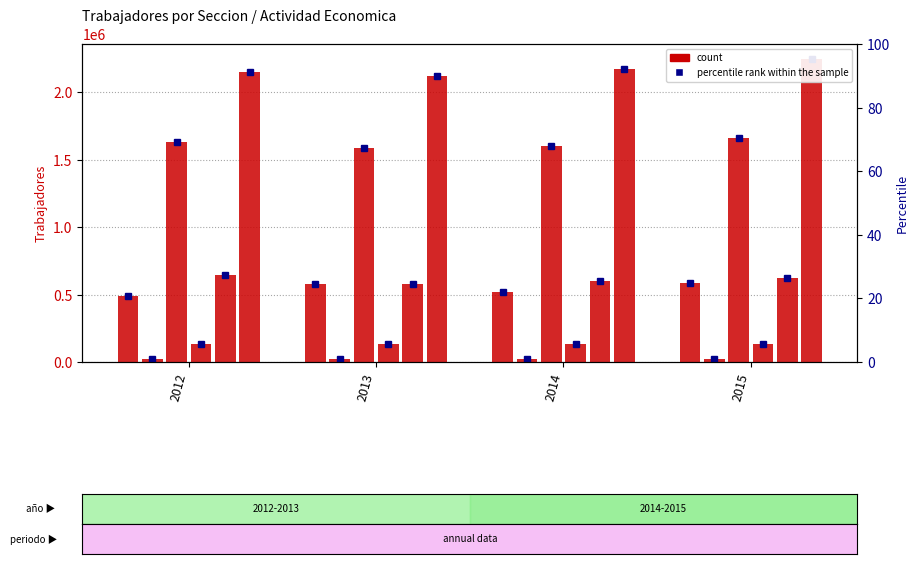

Does the chart contain stacked bars?

No